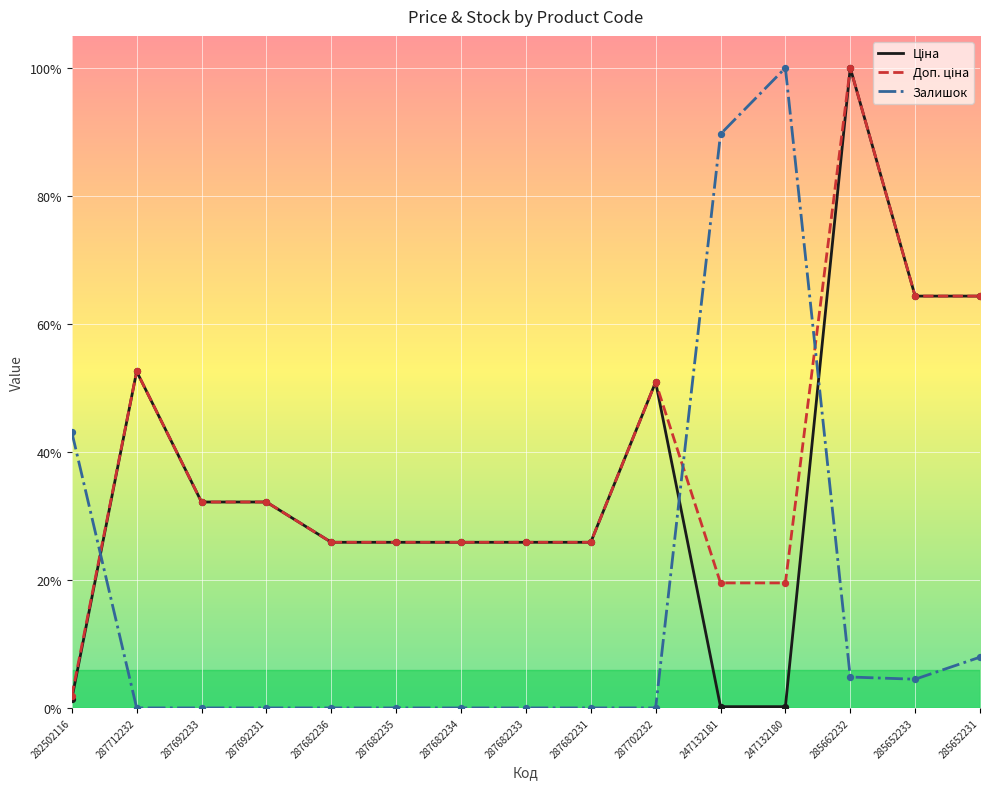

What is the total value across all series at 247132181?

1.1